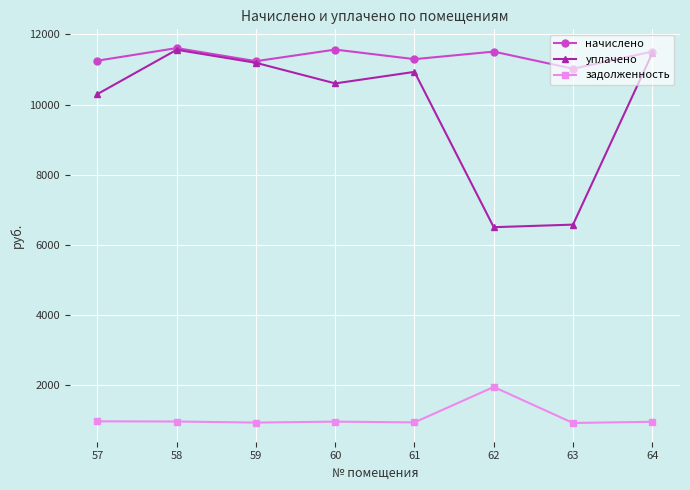

Which series has the widest spread of values?

уплачено